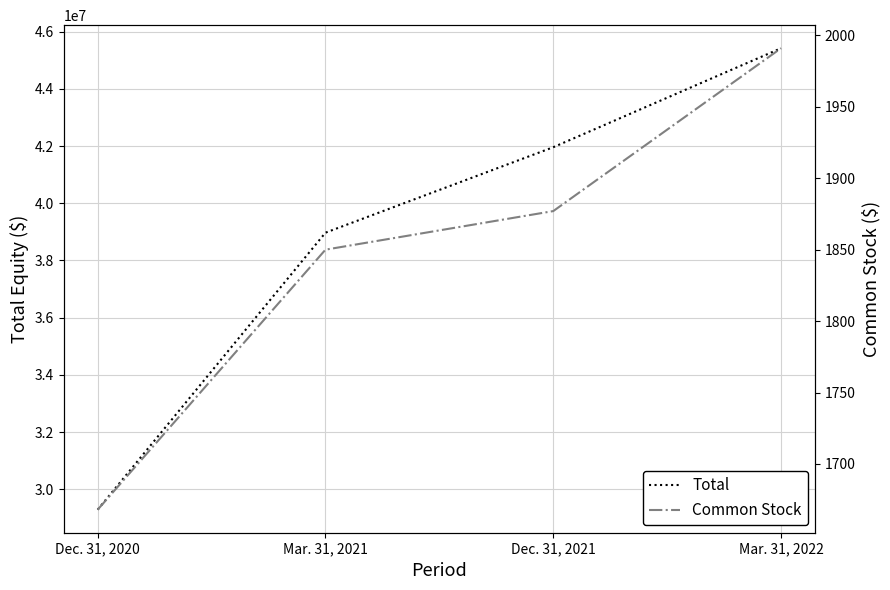

What are all the series names shown in the legend?

Total, Common Stock